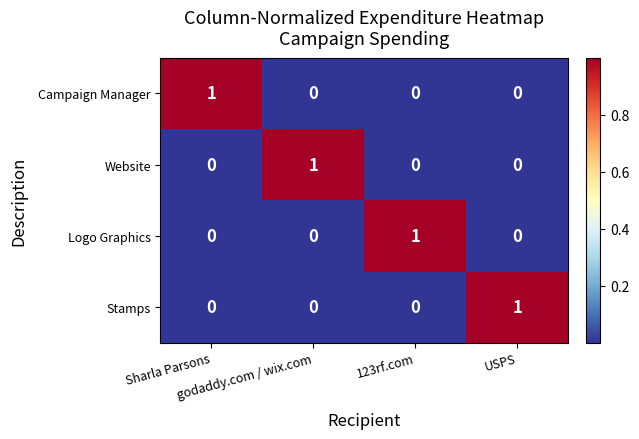

What is the maximum value shown in the chart?

1